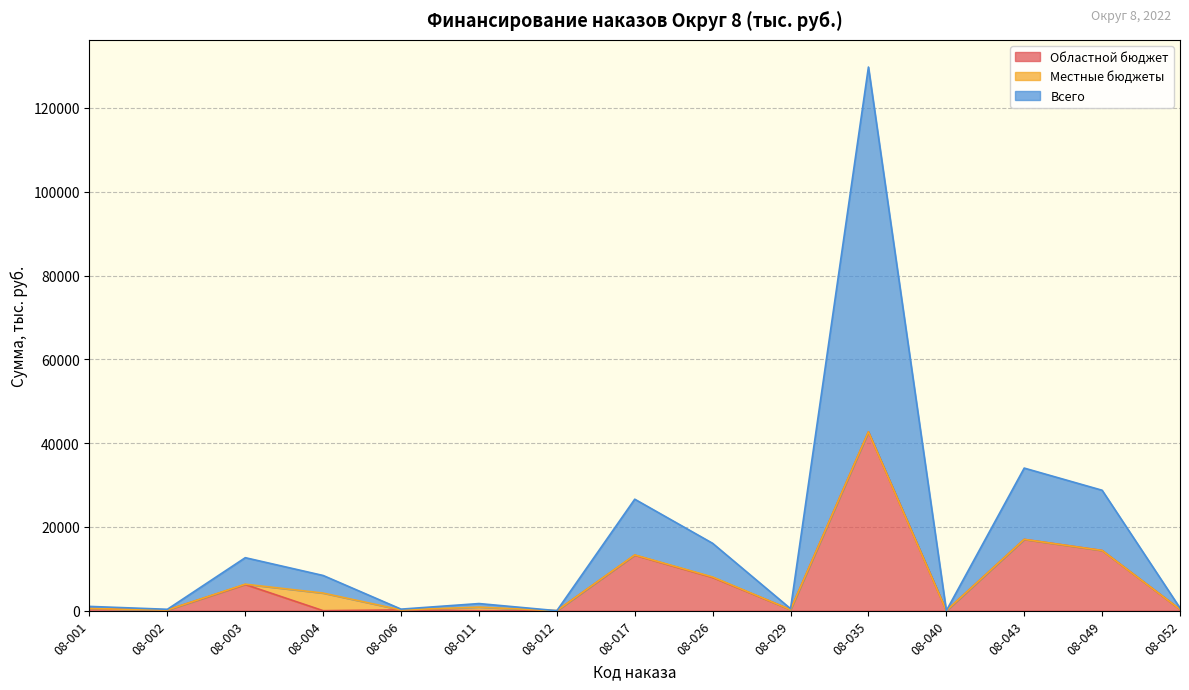

True or false: Всего and Областной бюджет intersect in this chart.

False